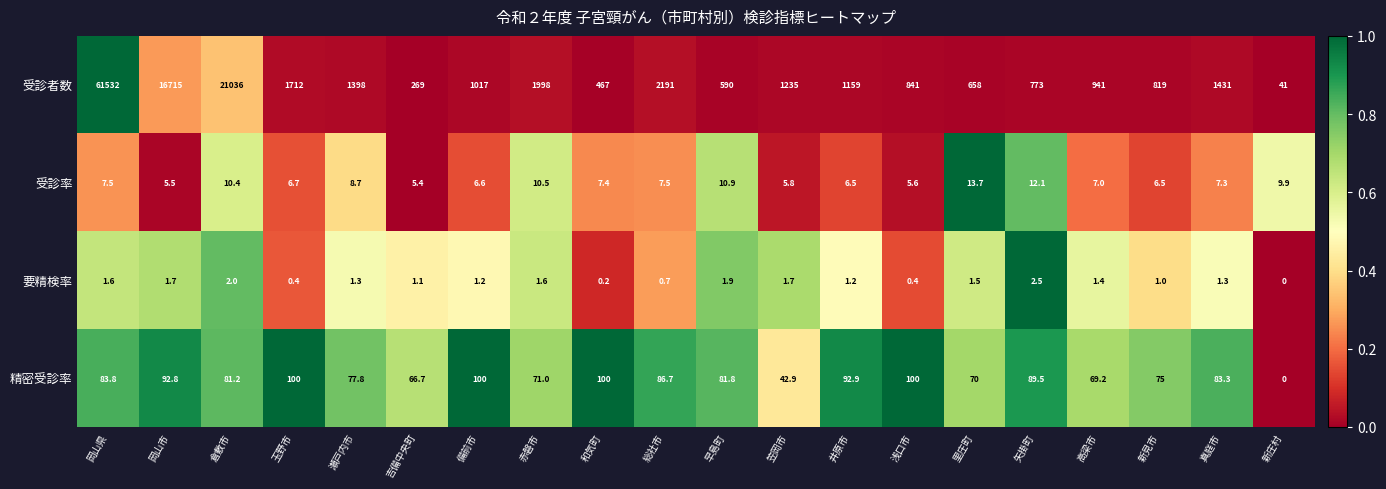

What is the difference between the maximum and second lowest values in the 要精検率 series?

2.3